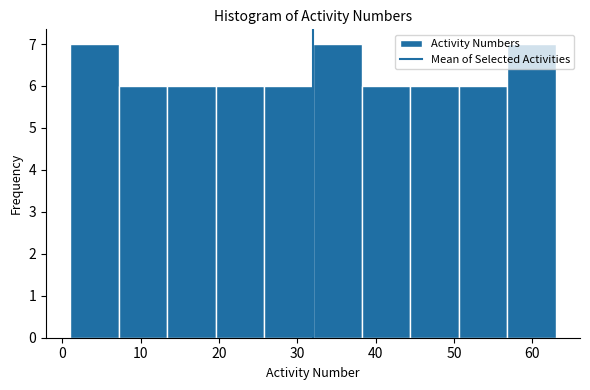

What is the height of the bar covering 7.2 to 13.4 on the x-axis? Neither the bar edges nor the heights are printed on the chart, so give them approximately, as read against the axes.

6